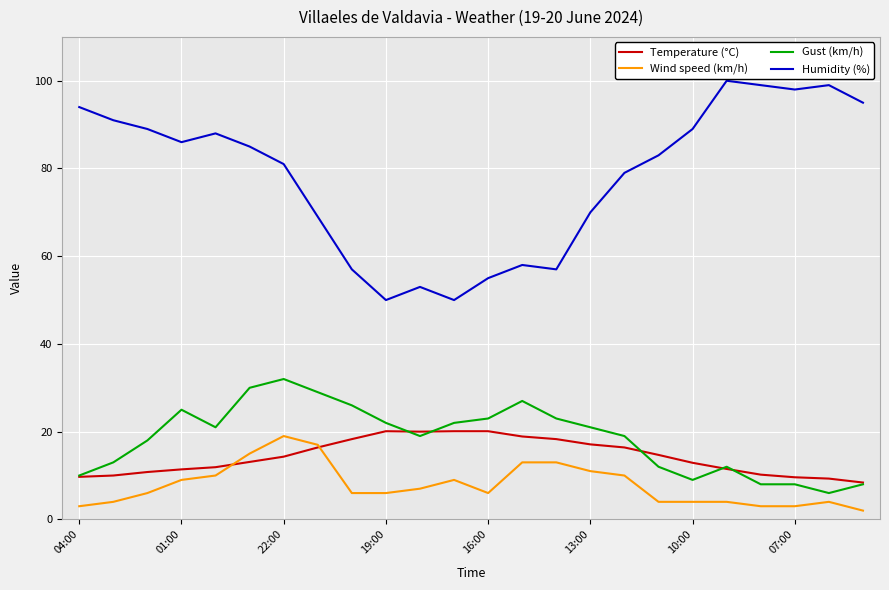

Which series has the largest range (max minus min)?

Humidity (%)